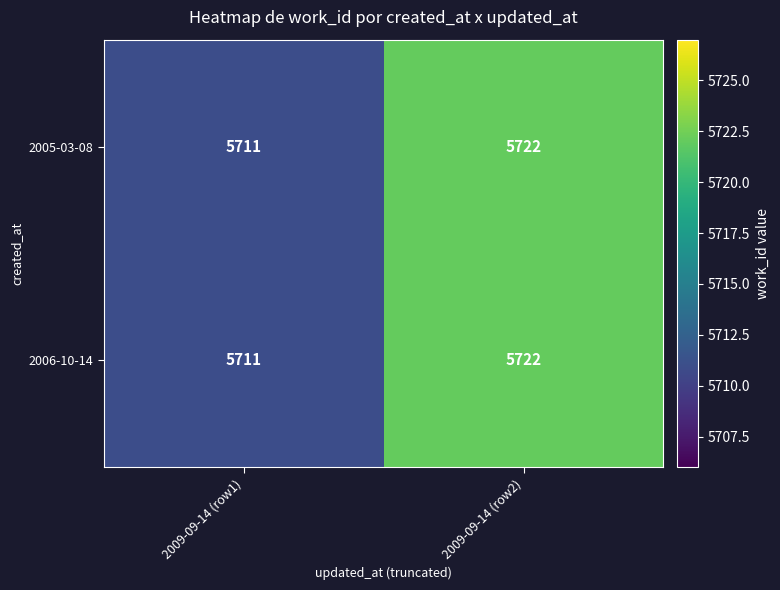

What is the approximate value of 2006-10-14 at 2009-09-14 (row1)?

5711